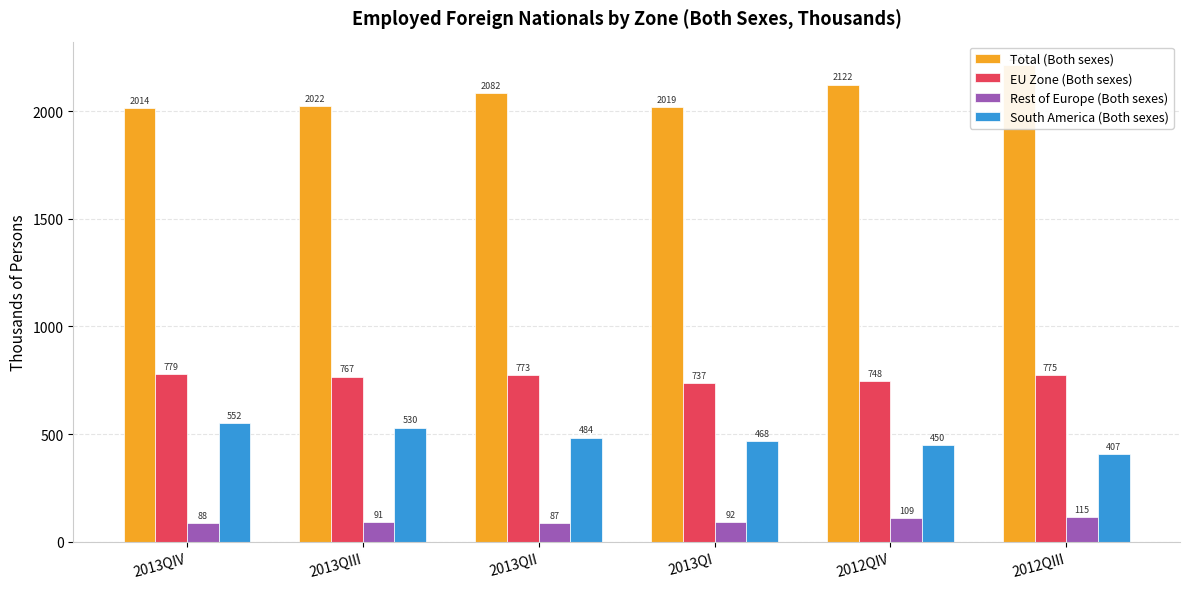

At 2013QII, list the series in order from largest to smallest.

Total (Both sexes), EU Zone (Both sexes), South America (Both sexes), Rest of Europe (Both sexes)